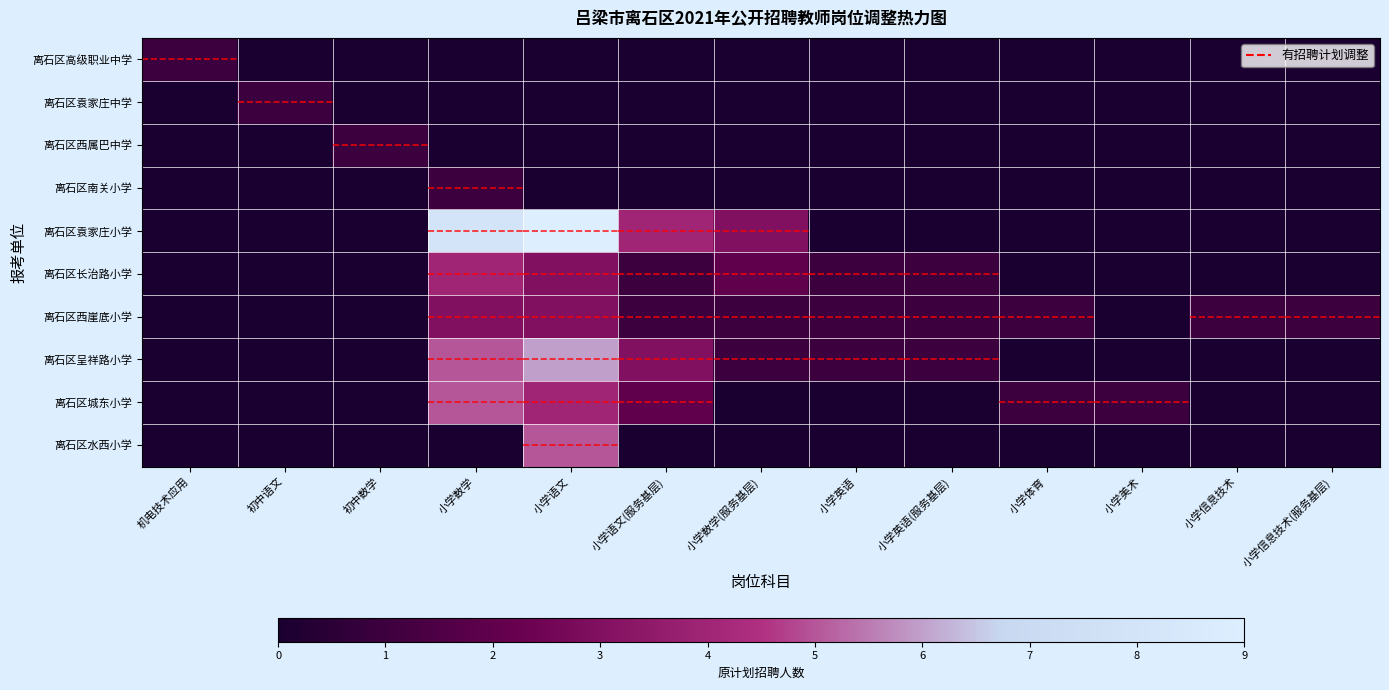

At how many categories does at least one series exceed 5?

2